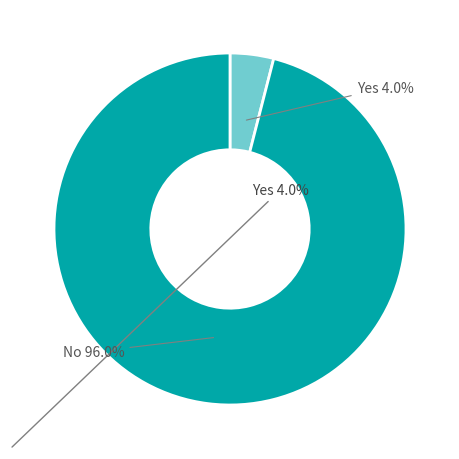

Is there a majority slice in this chart?

Yes